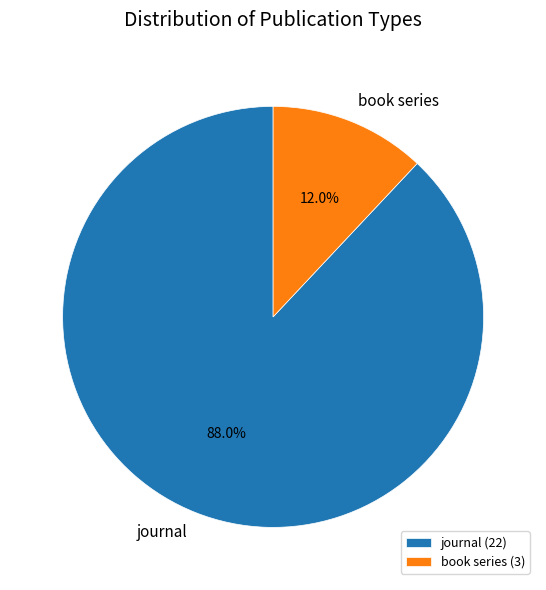

What is the smallest slice in the pie chart?

book series (3)